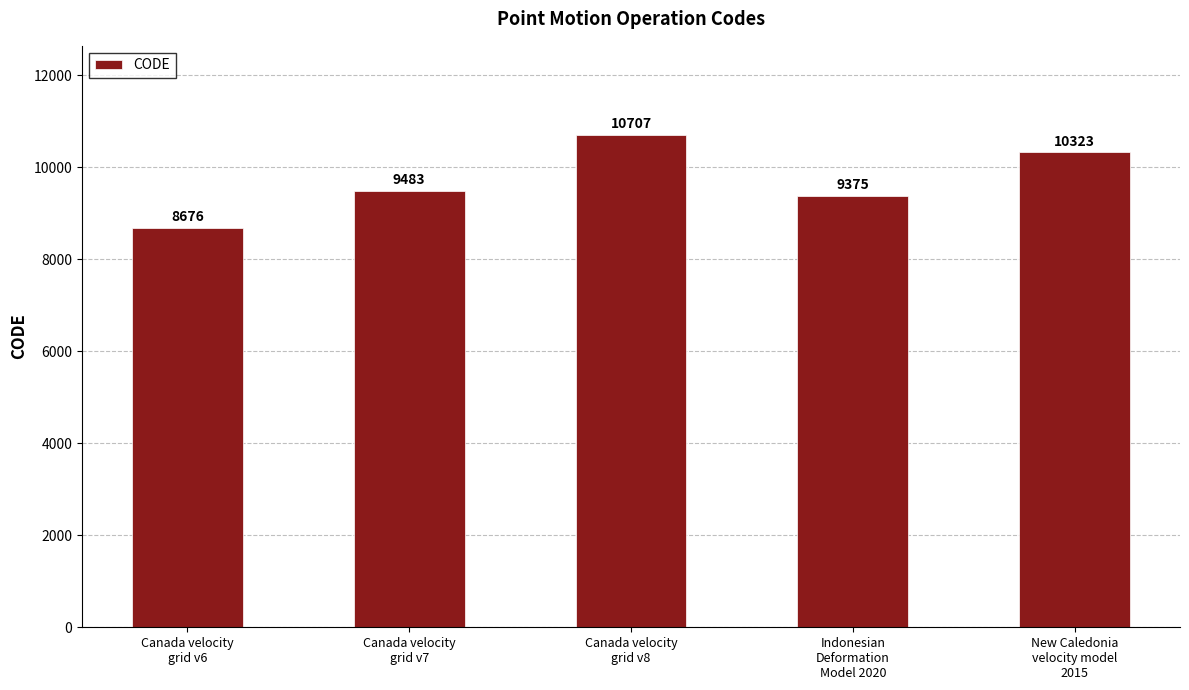

What is the average value?

9713